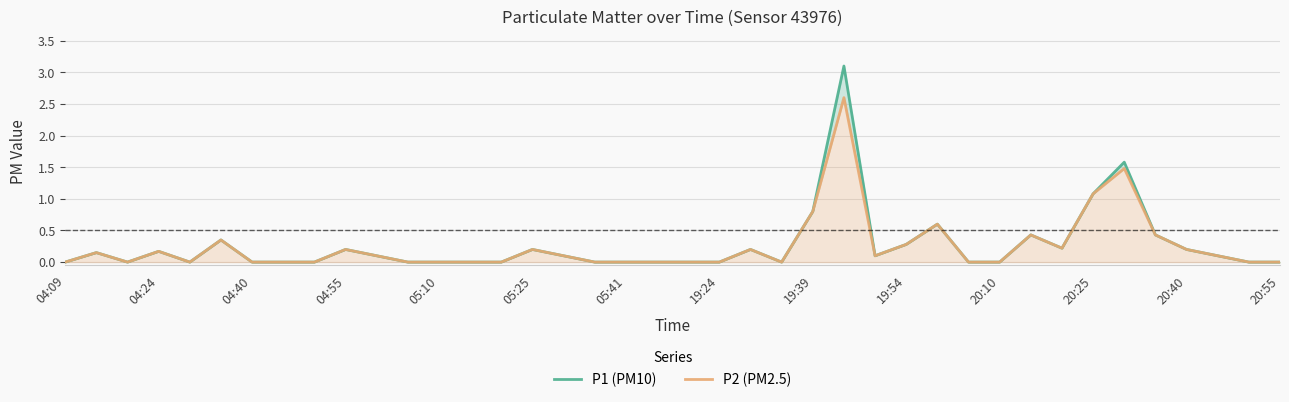

True or false: P1 (PM10) and P2 (PM2.5) intersect in this chart.

False